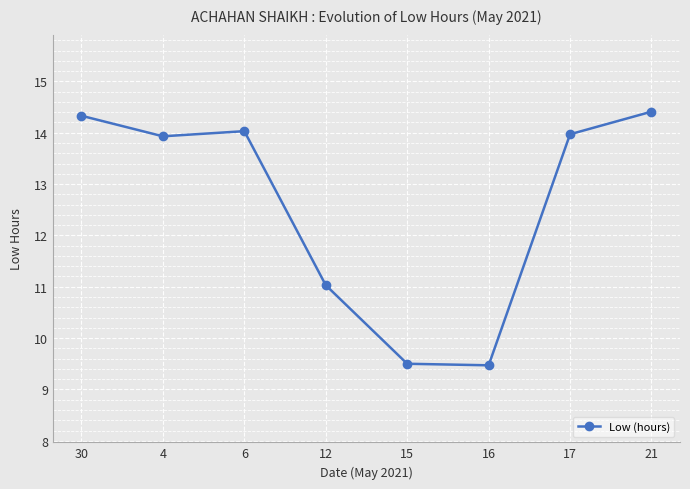

Reading left to right, extract all data points from this chart.

14.3	13.9	14.0	11.0	9.5	9.5	14.0	14.4